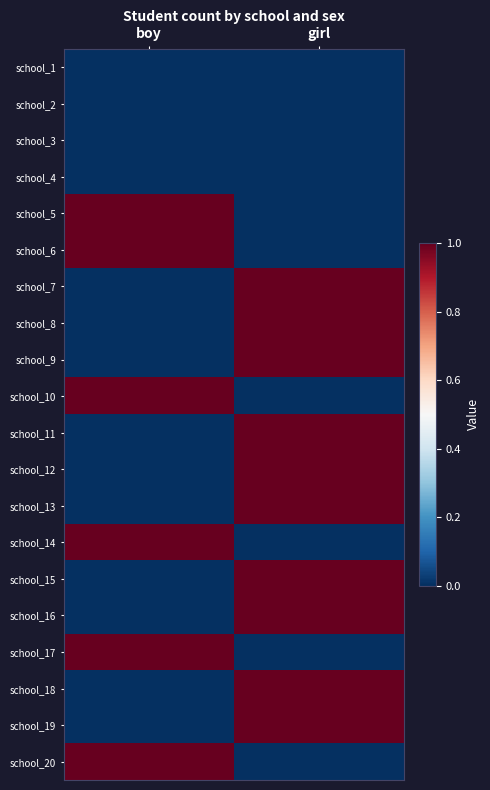

Reading right to left, what are all the values shown in this chart?

school_1: girl=0	boy=0
school_2: girl=0	boy=0
school_3: girl=0	boy=0
school_4: girl=0	boy=0
school_5: girl=0	boy=1
school_6: girl=0	boy=1
school_7: girl=1	boy=0
school_8: girl=1	boy=0
school_9: girl=1	boy=0
school_10: girl=0	boy=1
school_11: girl=1	boy=0
school_12: girl=1	boy=0
school_13: girl=1	boy=0
school_14: girl=0	boy=1
school_15: girl=1	boy=0
school_16: girl=1	boy=0
school_17: girl=0	boy=1
school_18: girl=1	boy=0
school_19: girl=1	boy=0
school_20: girl=0	boy=1